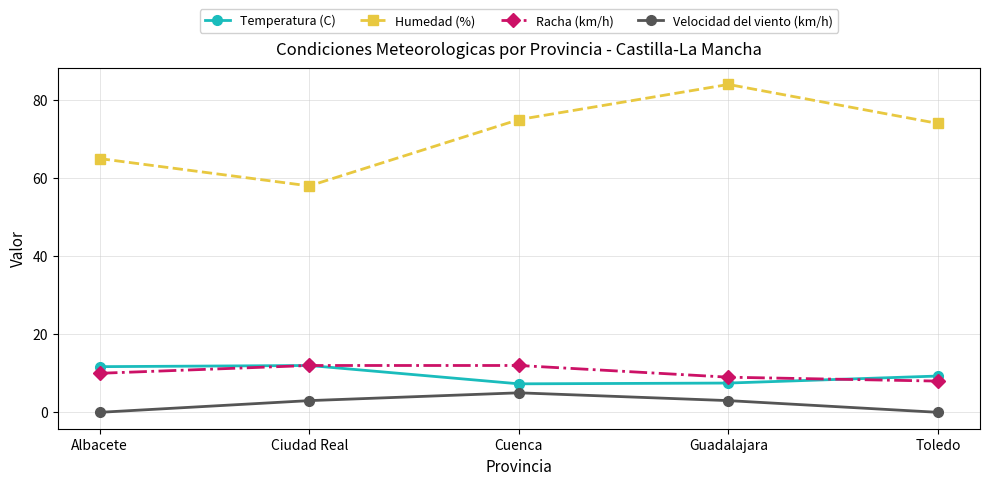

Where is Racha (km/h) nearest to the value 10?

Albacete